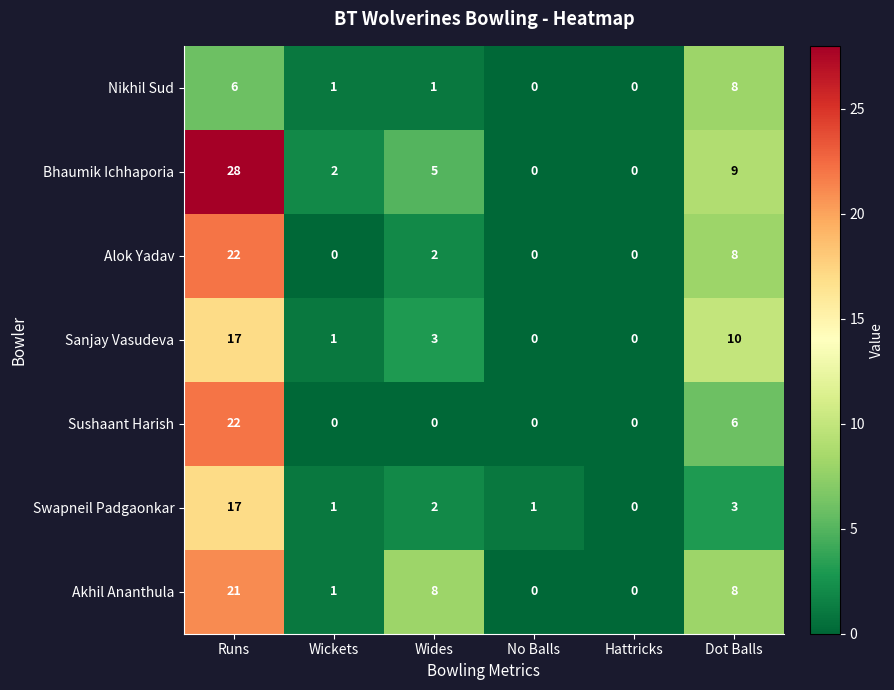

What is the difference between the maximum and minimum values in the Akhil Ananthula series?

21